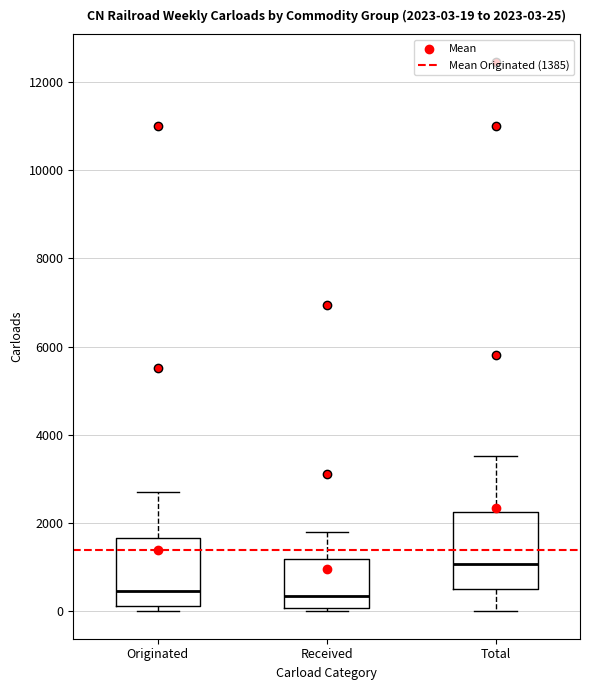

Which box's median line is the highest?

Total